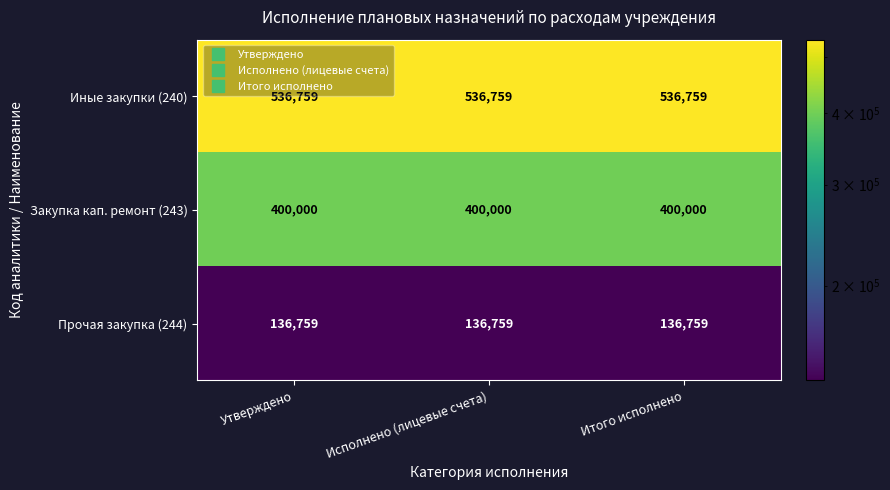

The Иные закупки (240) series shows 335419 at Исполнено (лицевые счета). True or false?

False